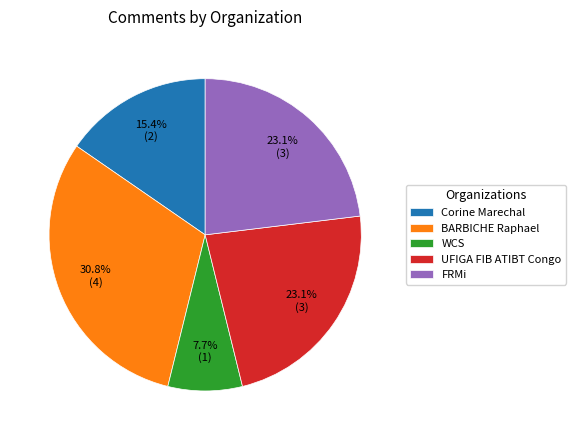

Which category has the biggest portion of the pie?

BARBICHE Raphael